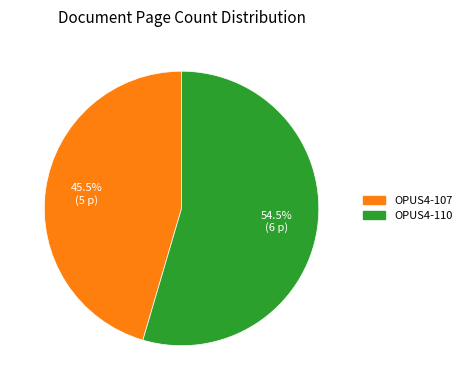

Which has a higher value, OPUS4-107 or OPUS4-110?

OPUS4-110